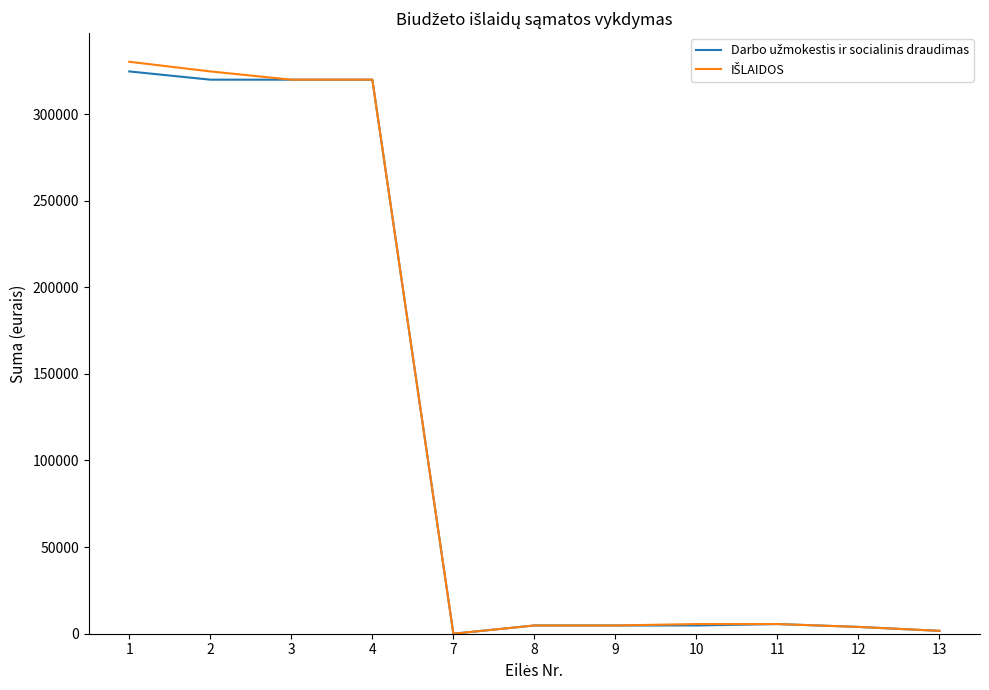

Does the chart display data point markers on the line(s)?

No